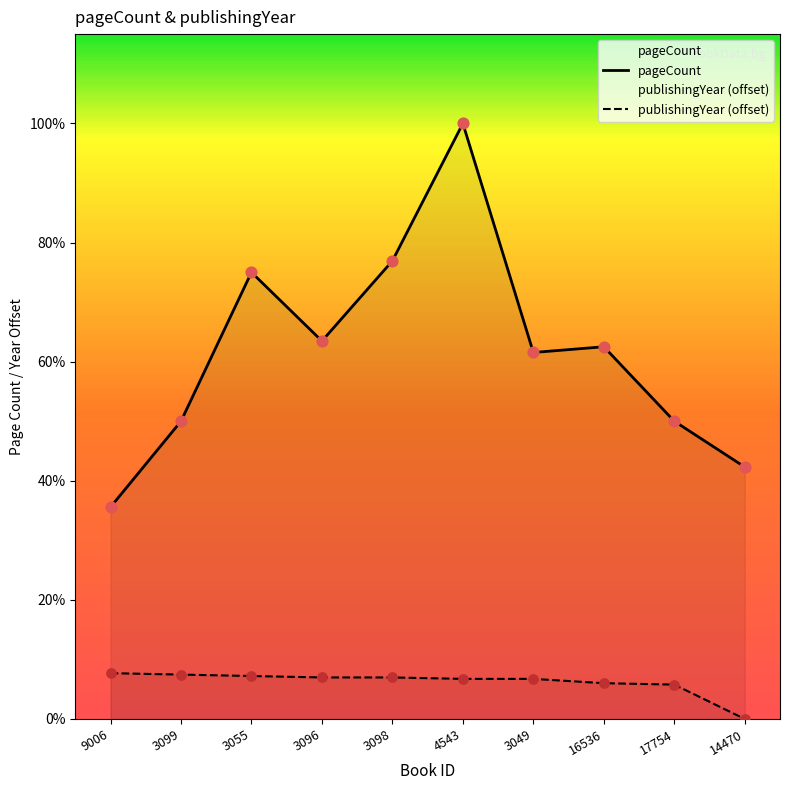

Which series has the largest Y range (max minus min)?

pageCount